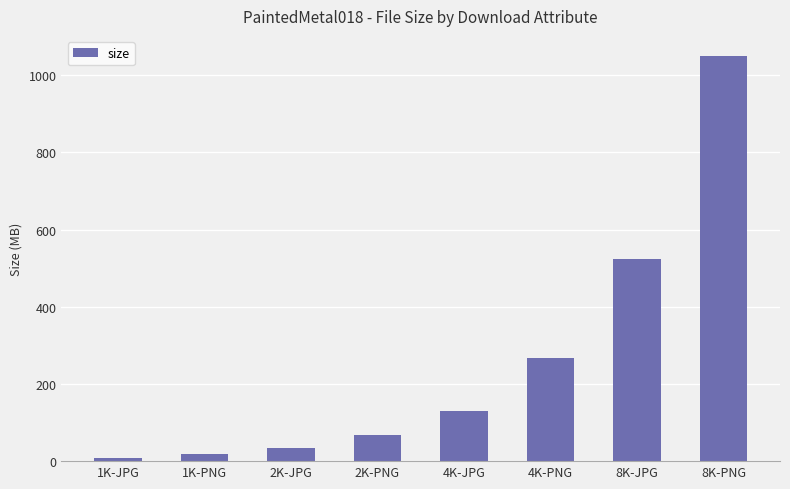

What is the ratio of the value at 2K-JPG to the value at 2K-PNG?

0.5